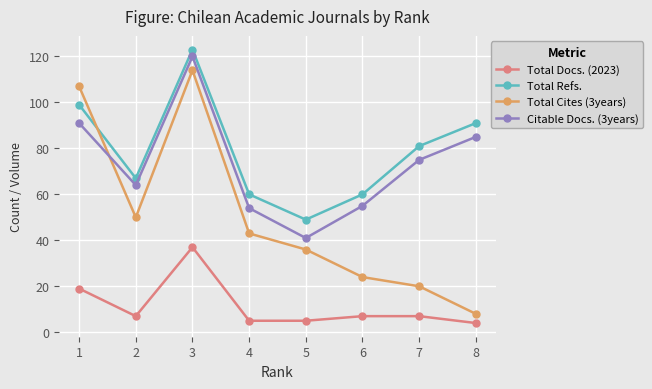

Read the Total Refs. value at 3, to the nearest 5.

125